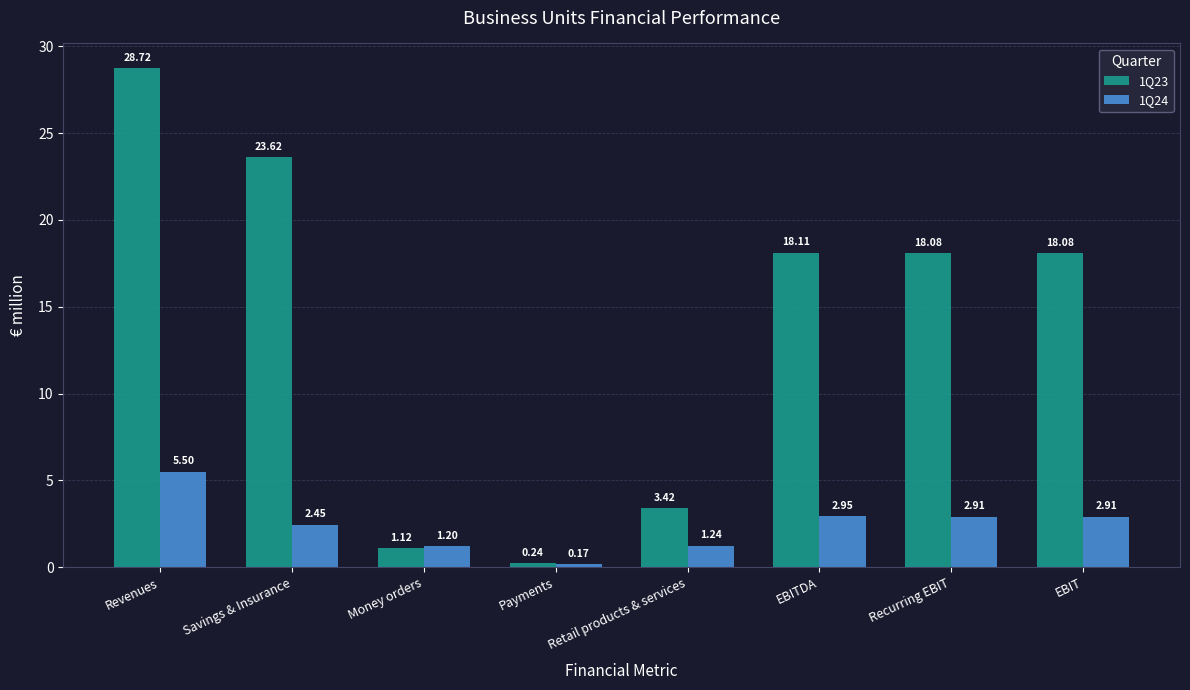

Which series has the largest total across all categories?

1Q23